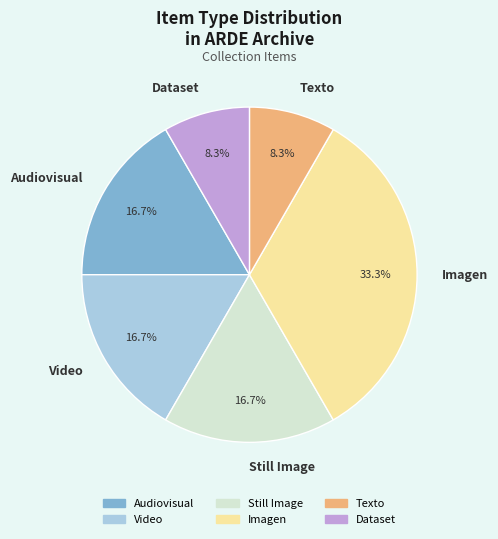

Between Dataset and Still Image, which is larger?

Still Image